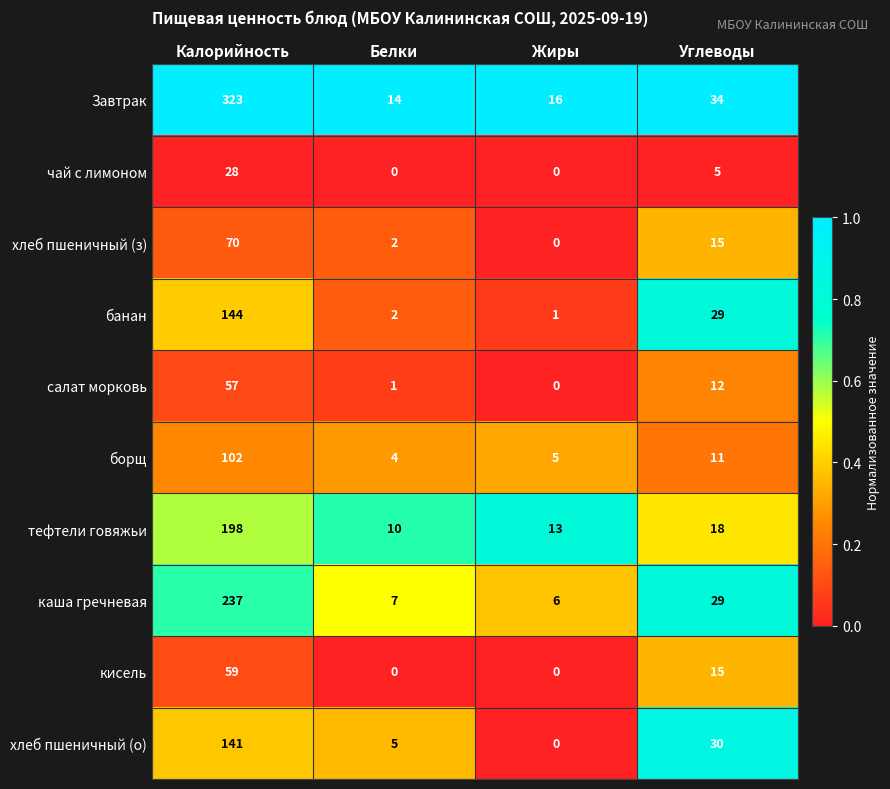

List the labels in order of борщ value, largest first.

Калорийность, Углеводы, Жиры, Белки